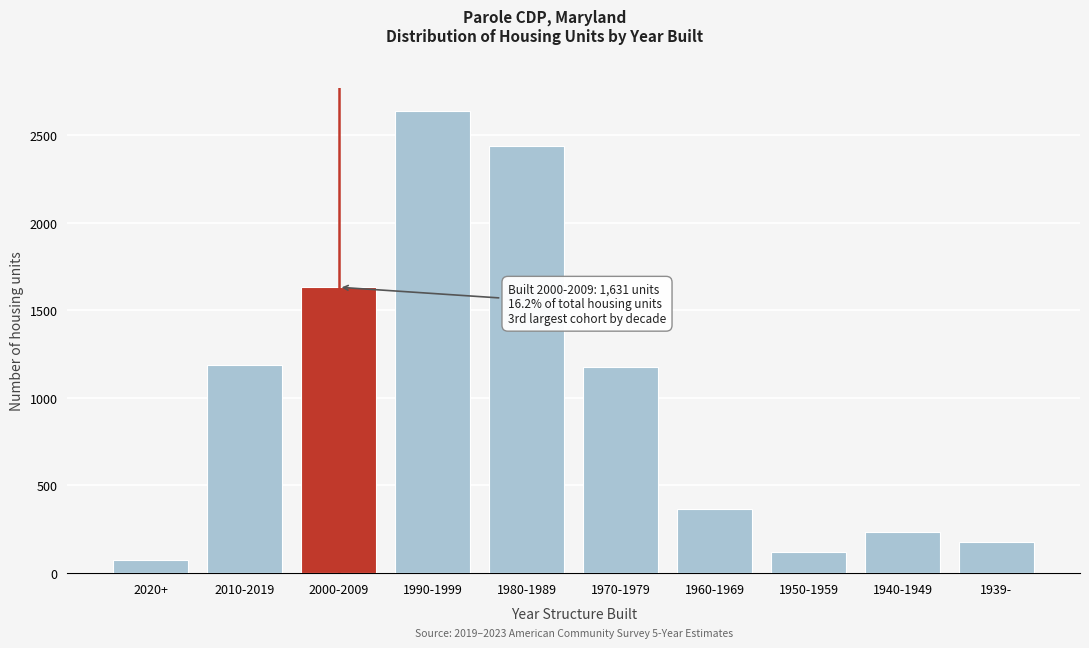

What is the value of the 3rd bar from the left?

1631